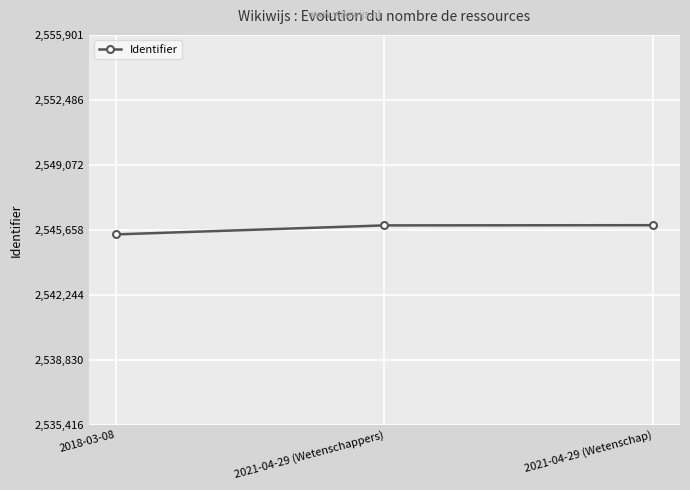

The value at 2018-03-08 is 1447027. True or false?

False